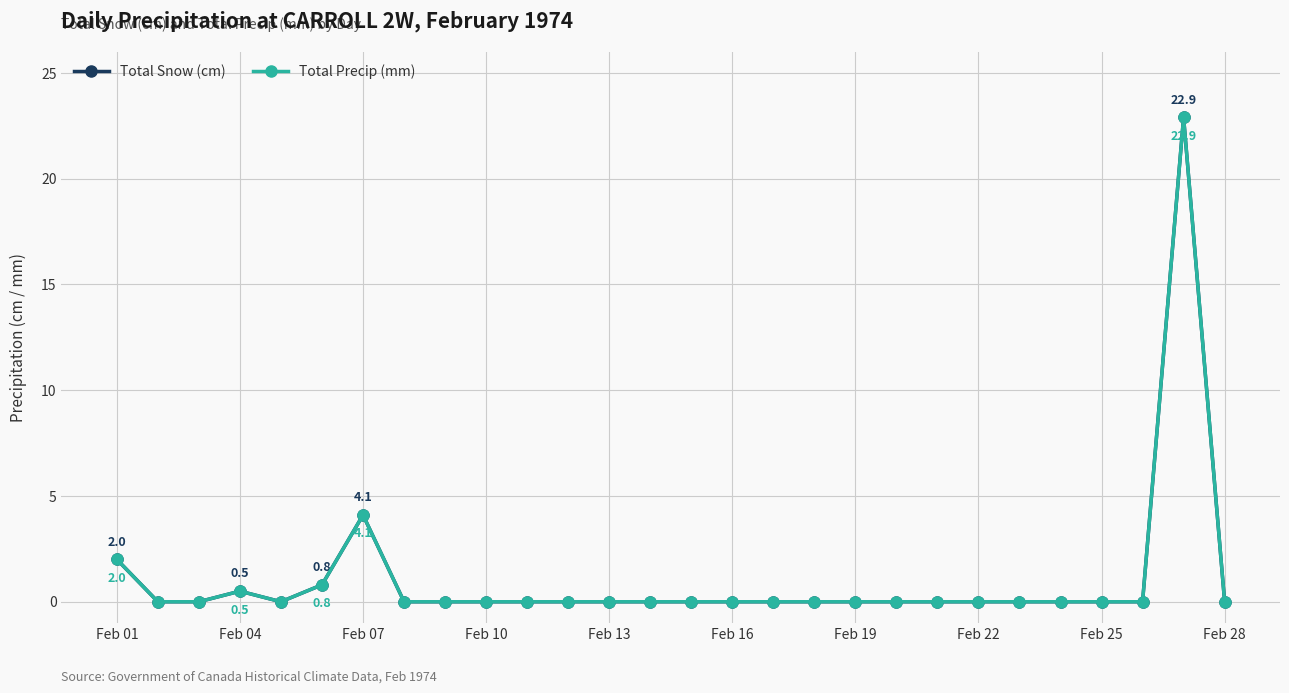

Is this an area chart (filled region under the line)?

No